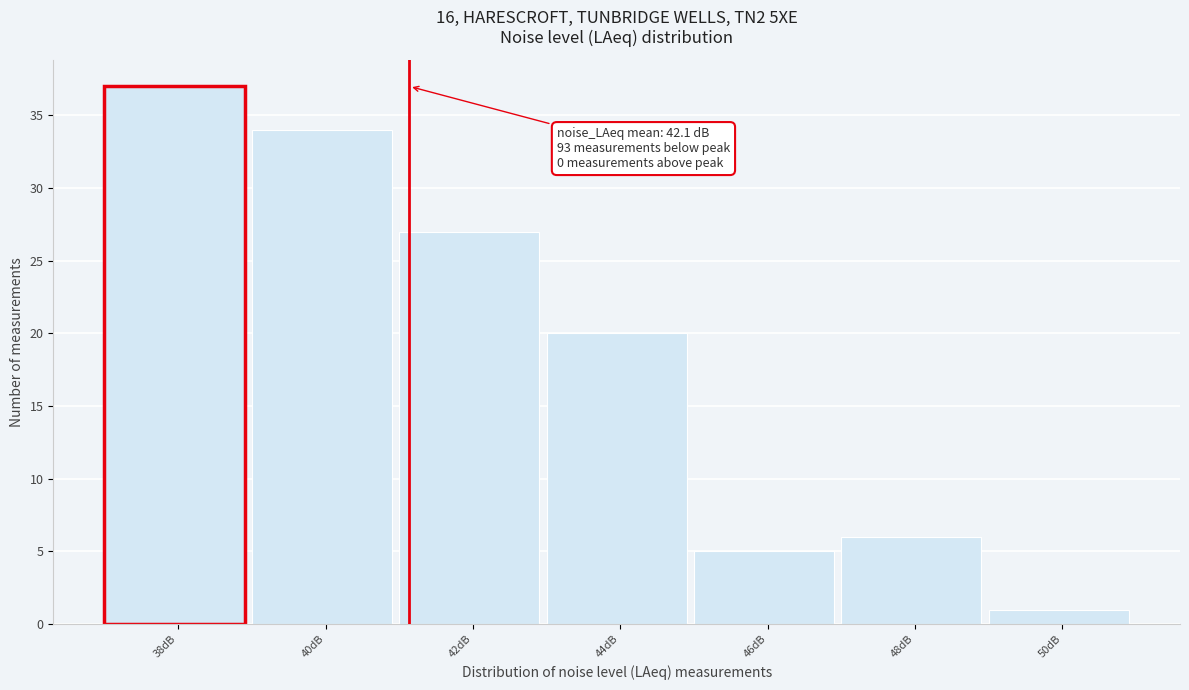

Reading left to right, what are all the values shown in this chart?

37	34	27	20	5	6	1